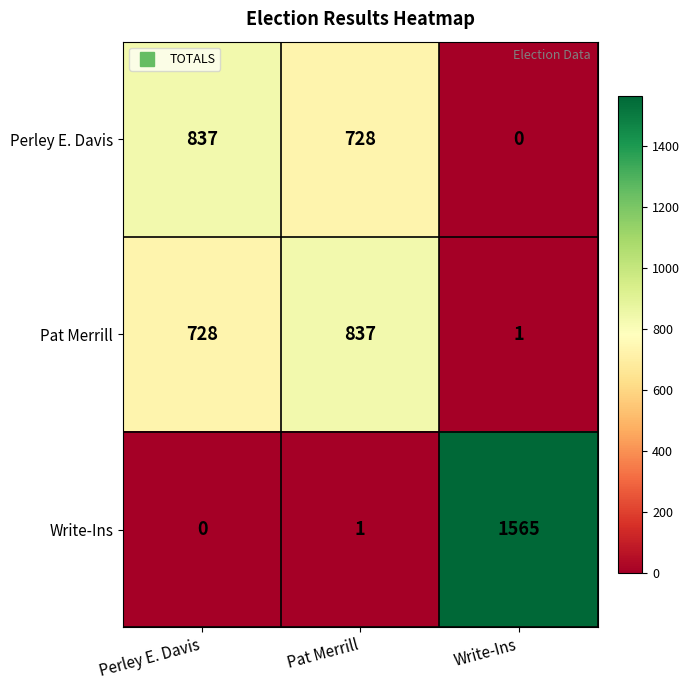

What is the sum of all Write-Ins values?

1566